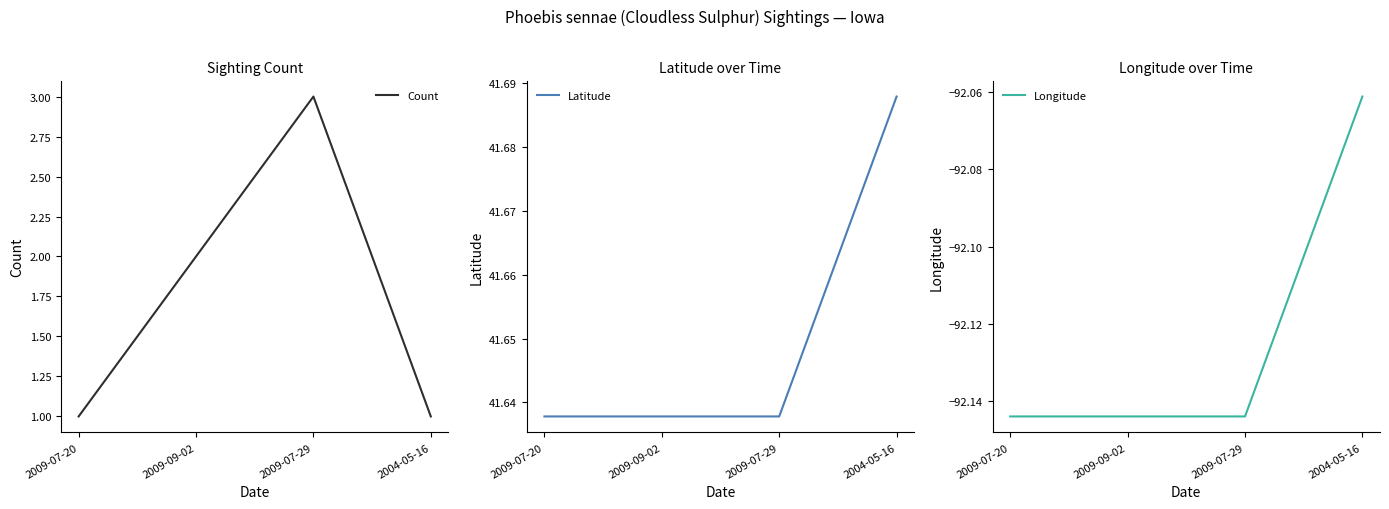

What is the spread (max minus min) of values at 2009-07-29?

133.8